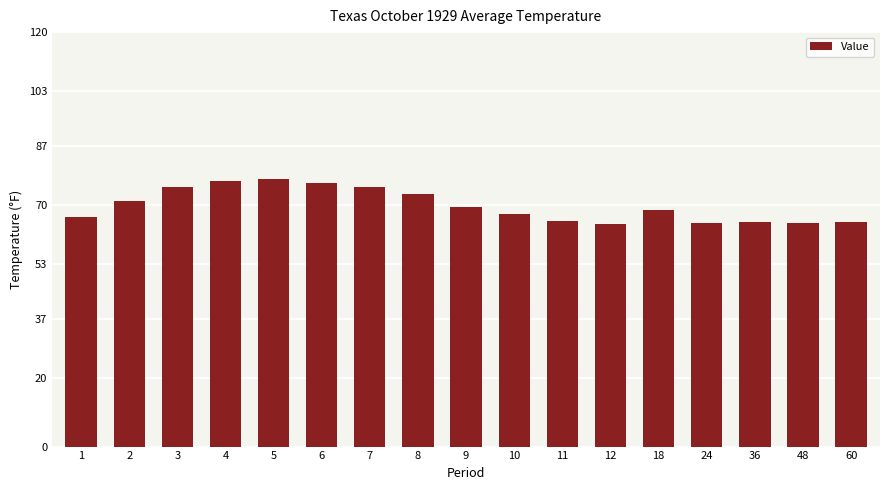

The value at 48 is 115.3. True or false?

False